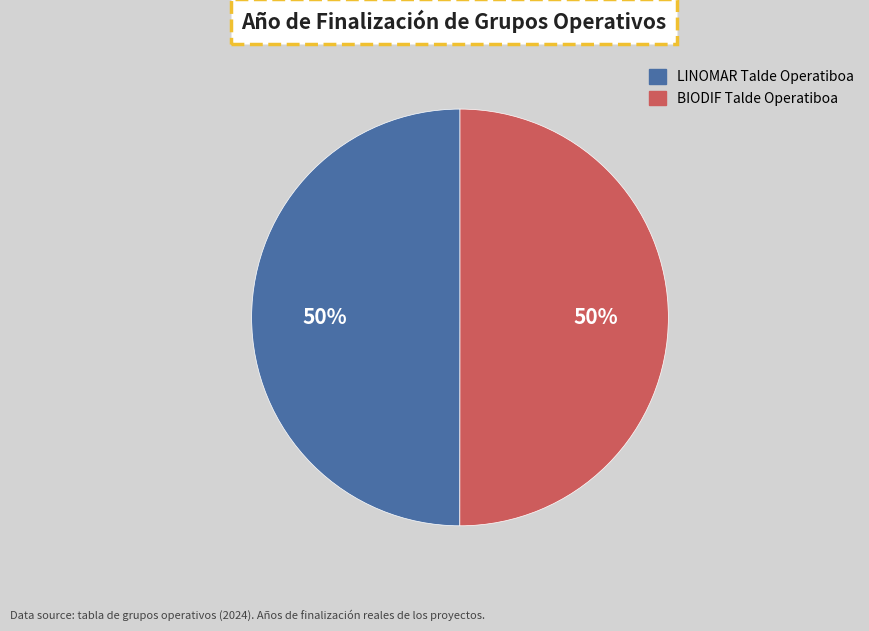

What percentage is the LINOMAR Talde Operatiboa slice, to the nearest percent?

50%